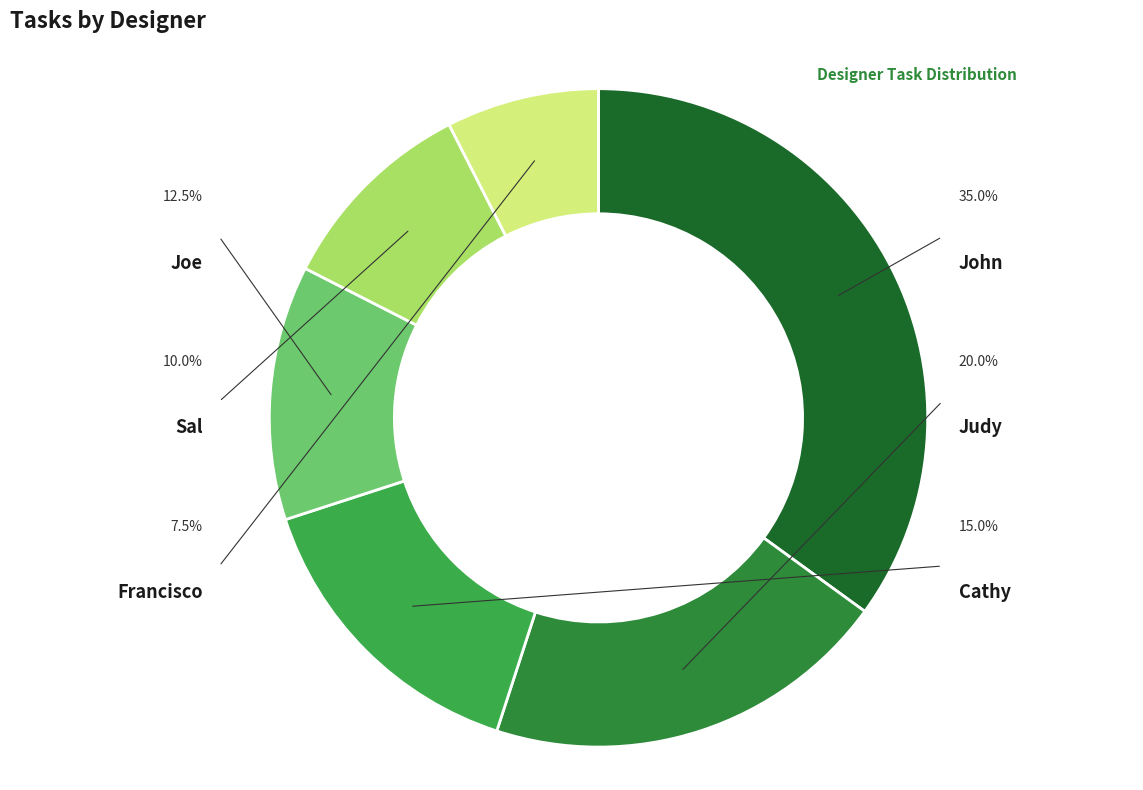

Does Cathy account for over 50% of the chart?

No